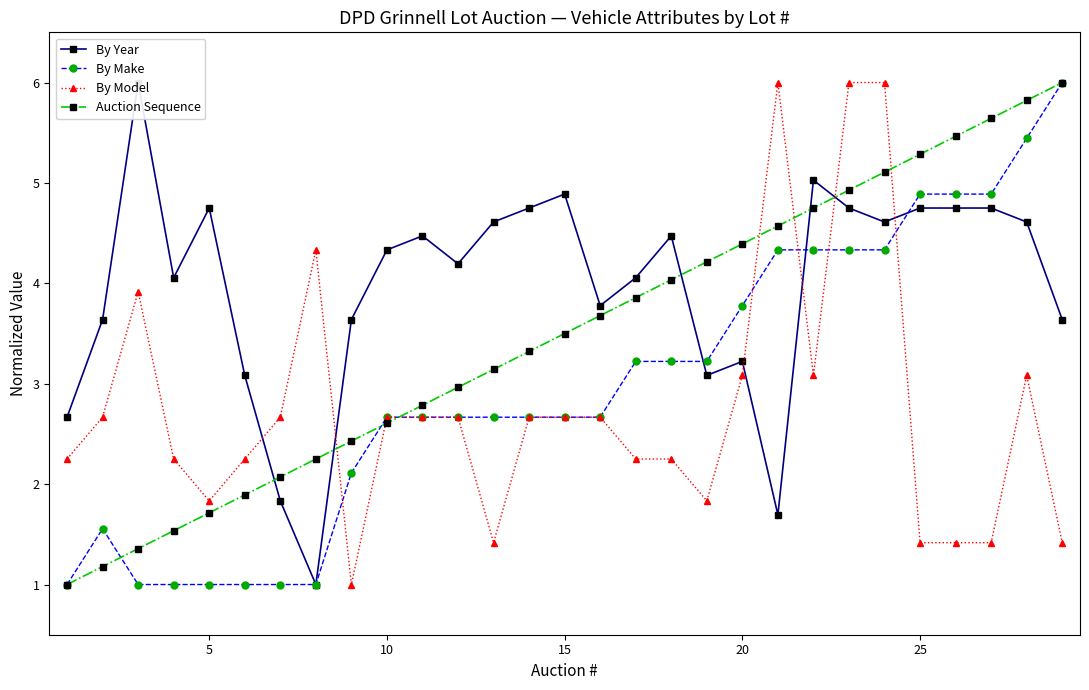

What is the minimum value for By Model?

1.0